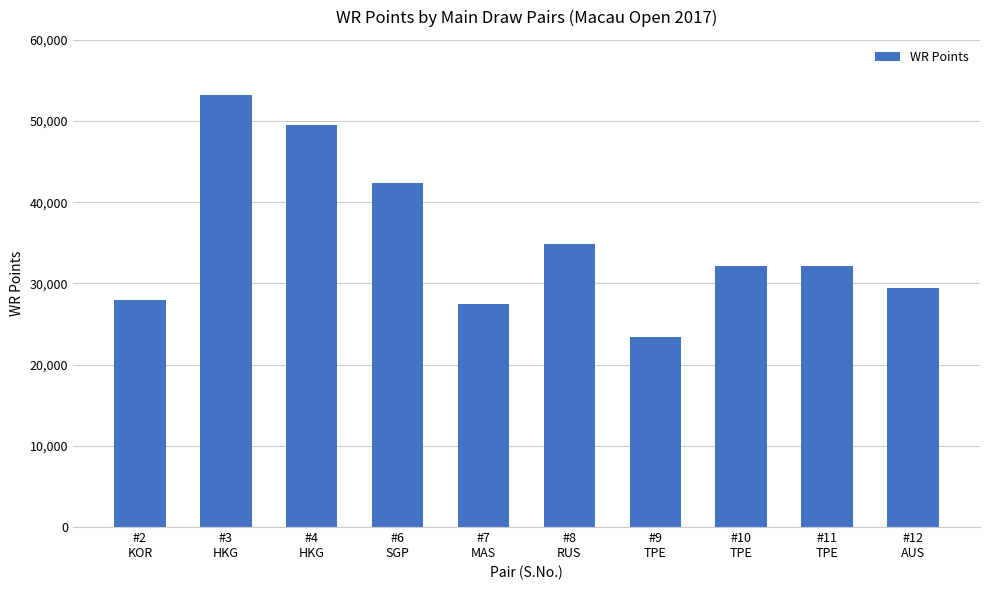

The chart shows a value of 20450 at #6
SGP. True or false?

False